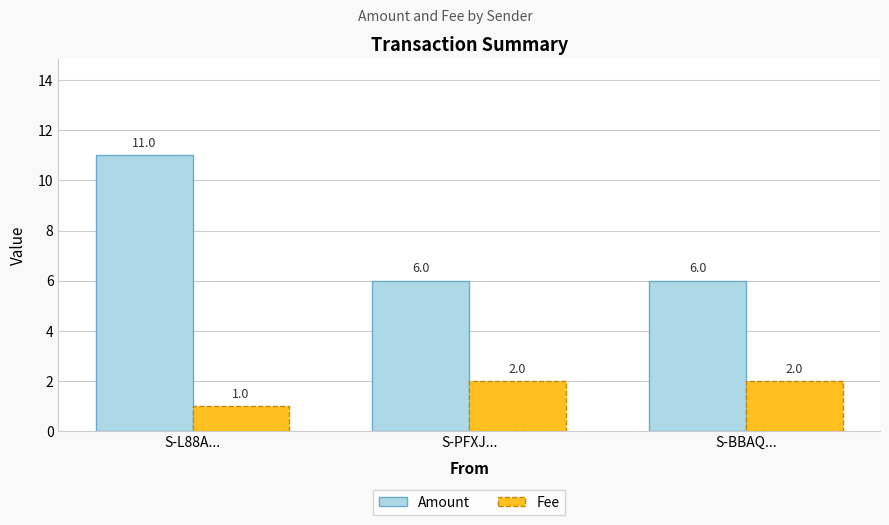

What is the lowest value of the Amount series?

6